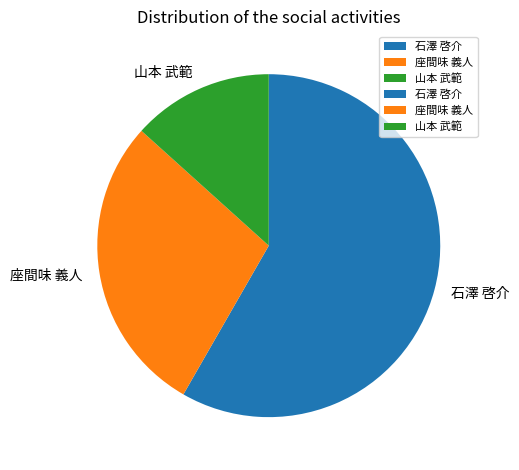

True or false: 石澤 啓介 accounts for 48% of the total.

False